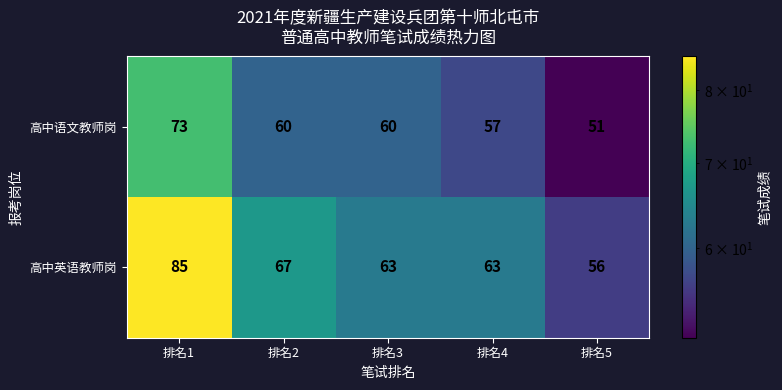

True or false: 高中语文教师岗 has a value of 80 at 排名3.

False